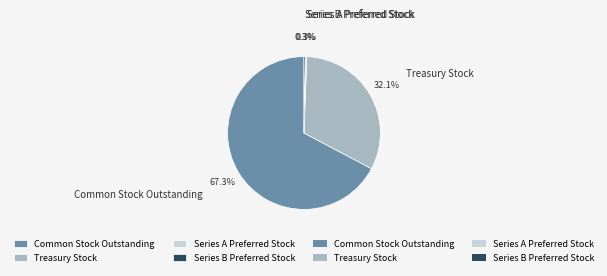

Do Treasury Stock and Series A Preferred Stock together represent more than half of the pie?

No